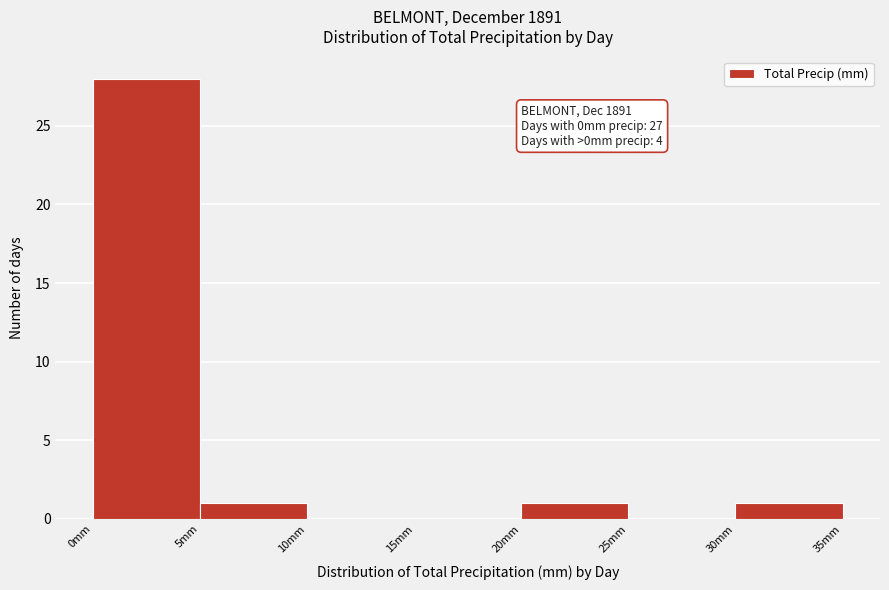

Over which range of the x-axis is the bar tallest?

0 to 5